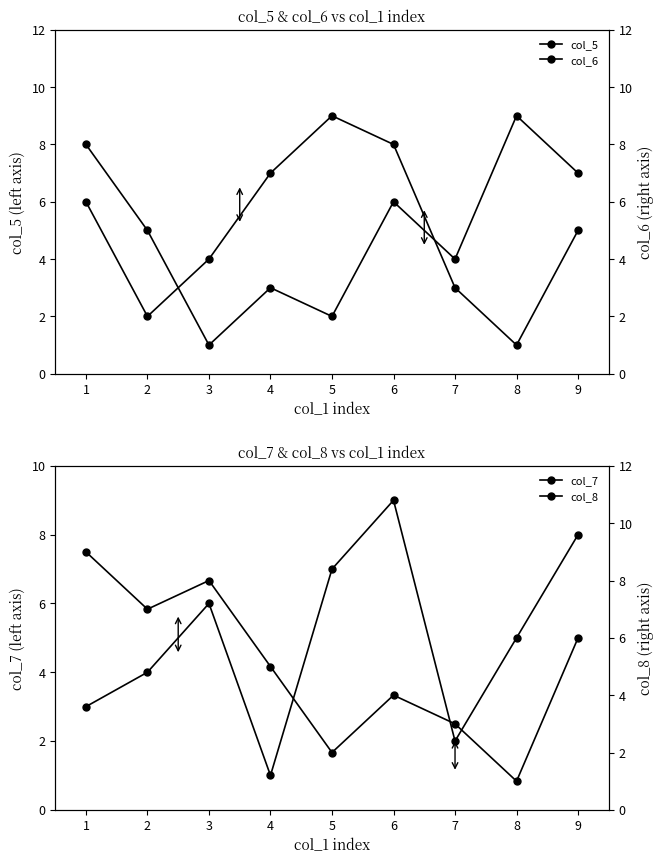

Rank the series by their maximum value, from highest to lowest.

col_5, col_7, col_6, col_8